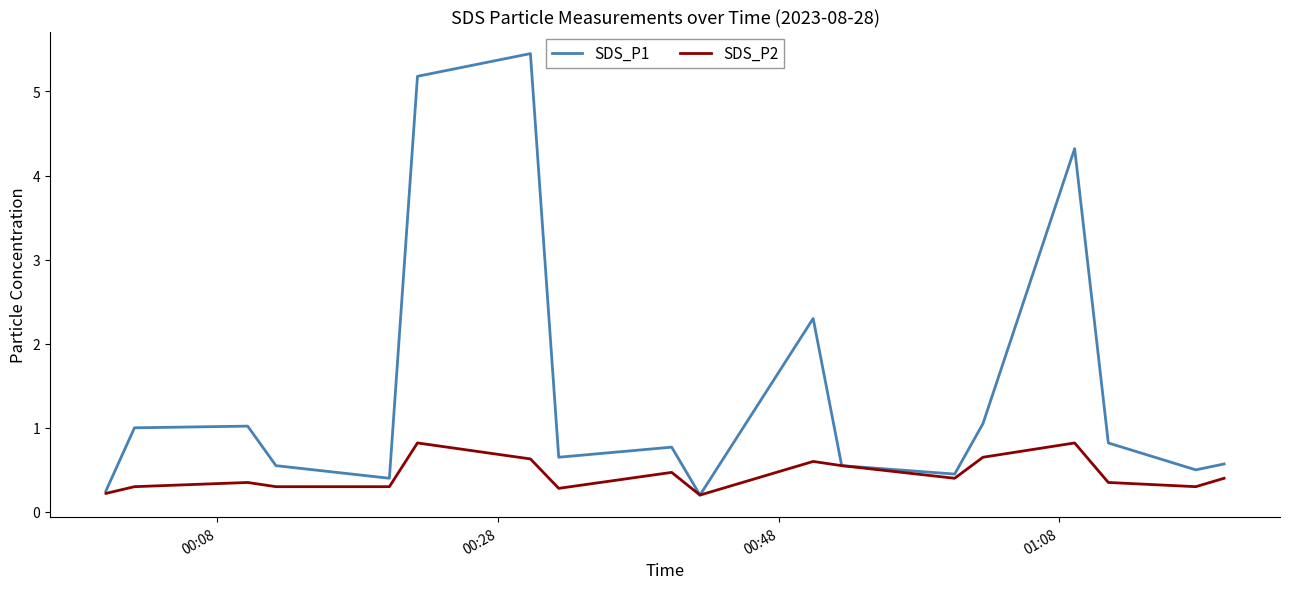

List the series in order of their peak value, highest first.

SDS_P1, SDS_P2